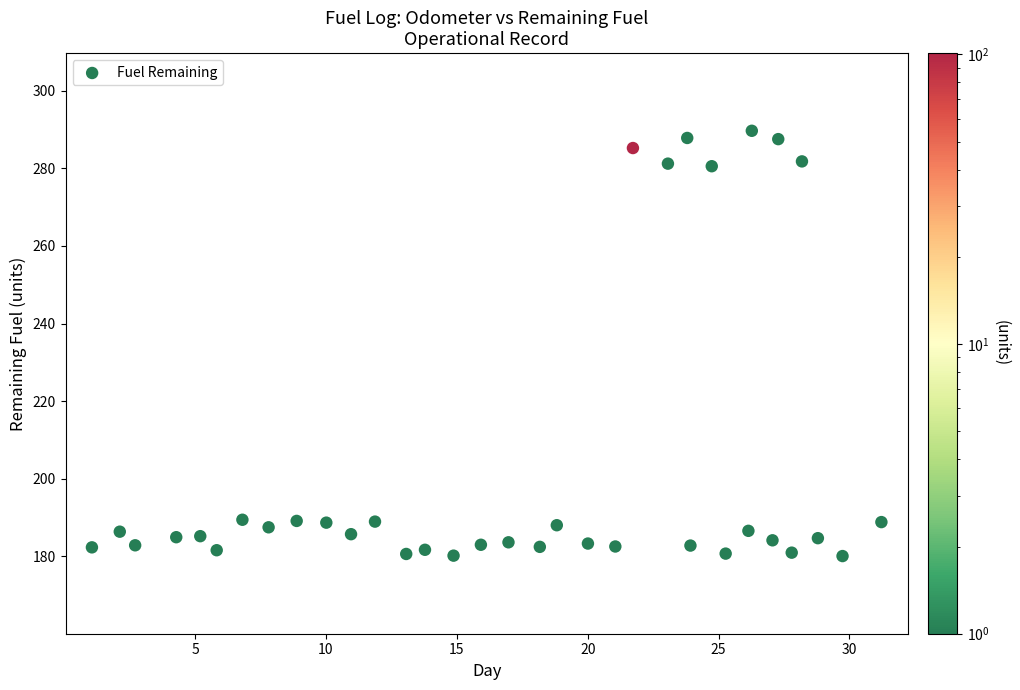

What is the range of X values (max minus min)?

30.2